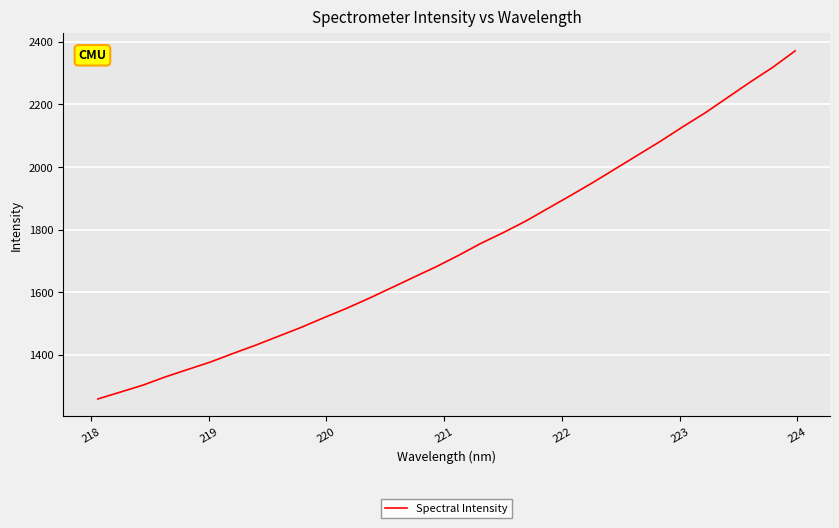

What is the smallest value displayed?

1258.9